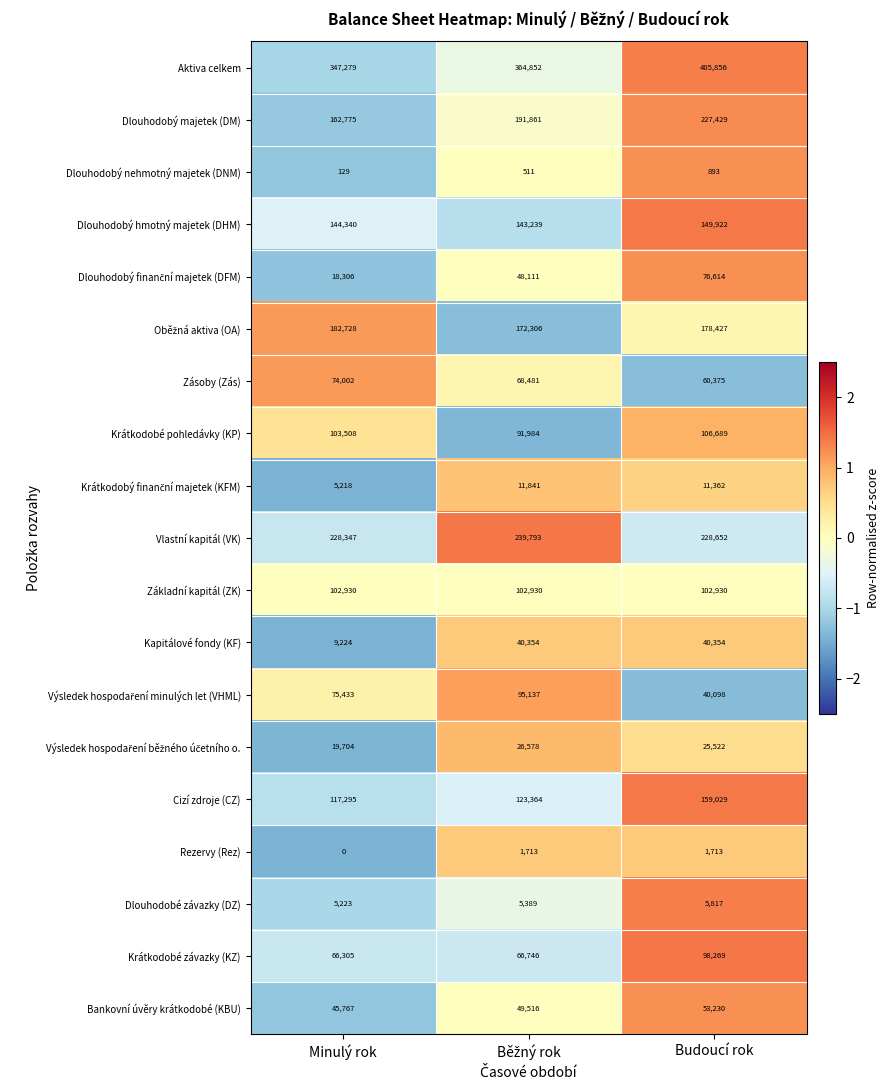

At which category is the sum across all series the highest?

Budoucí rok